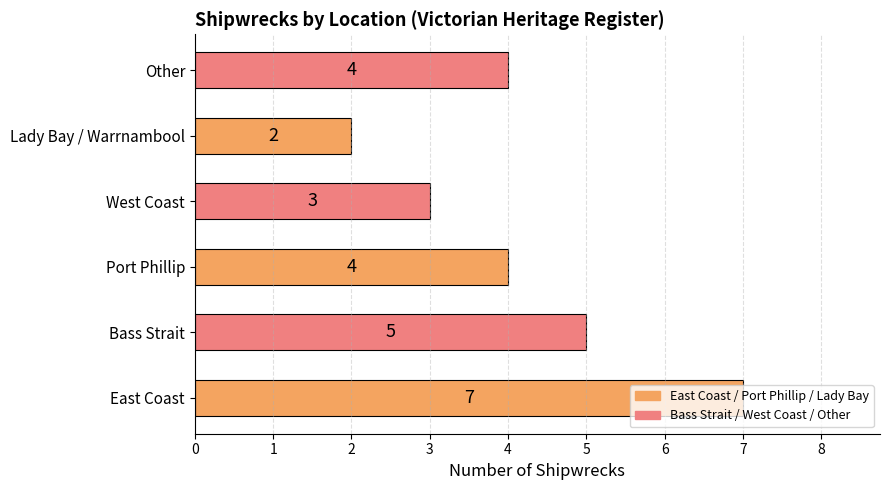

How many values are below 4?

2